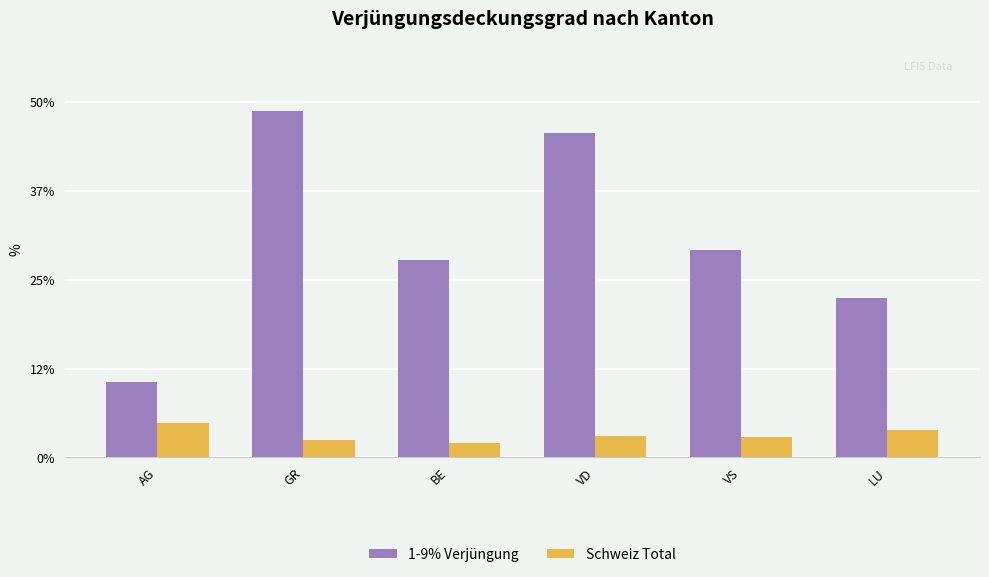

Count the number of categories in the chart.

6